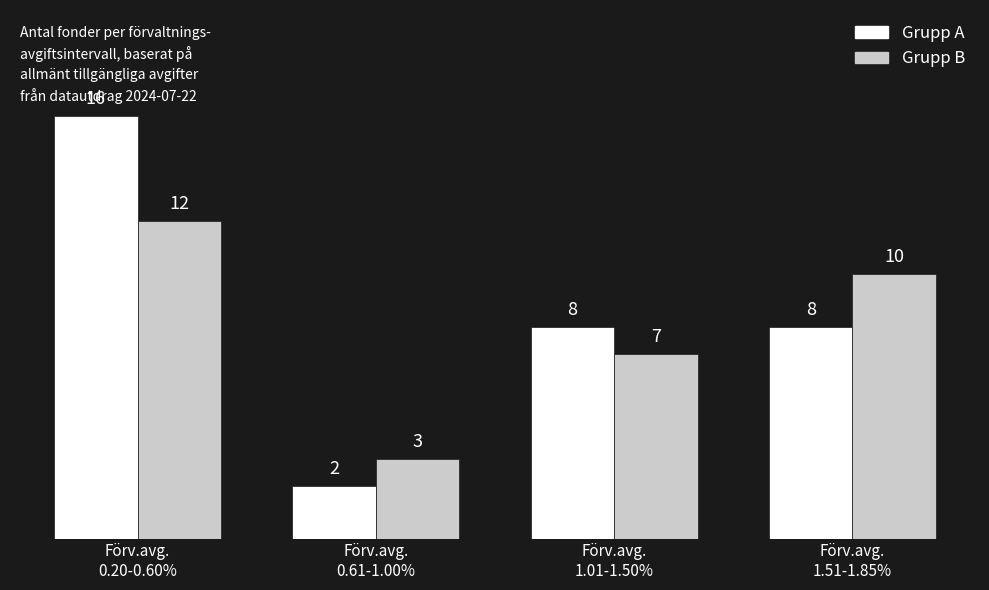

List the series in order of their peak value, lowest first.

Grupp B, Grupp A